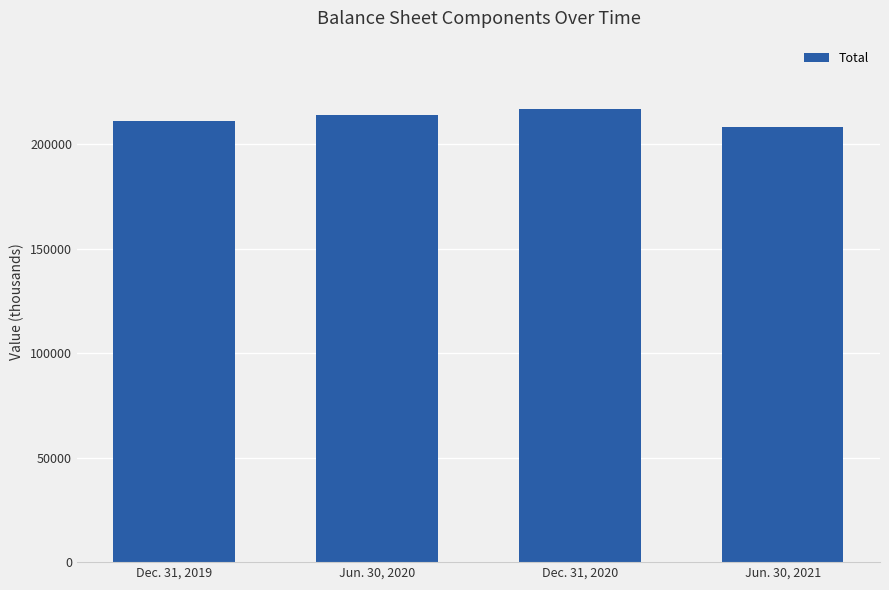

List the labels in order of value, smallest first.

Jun. 30, 2021, Dec. 31, 2019, Jun. 30, 2020, Dec. 31, 2020